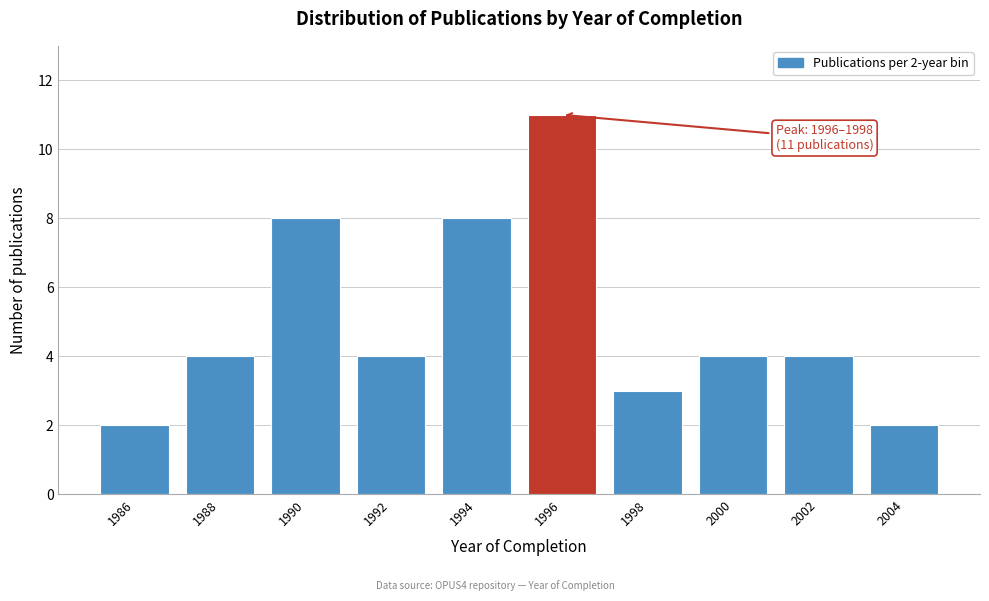

Reading left to right, list all the values displayed in this chart.

1986=2	1988=4	1990=8	1992=4	1994=8	1996=11	1998=3	2000=4	2002=4	2004=2